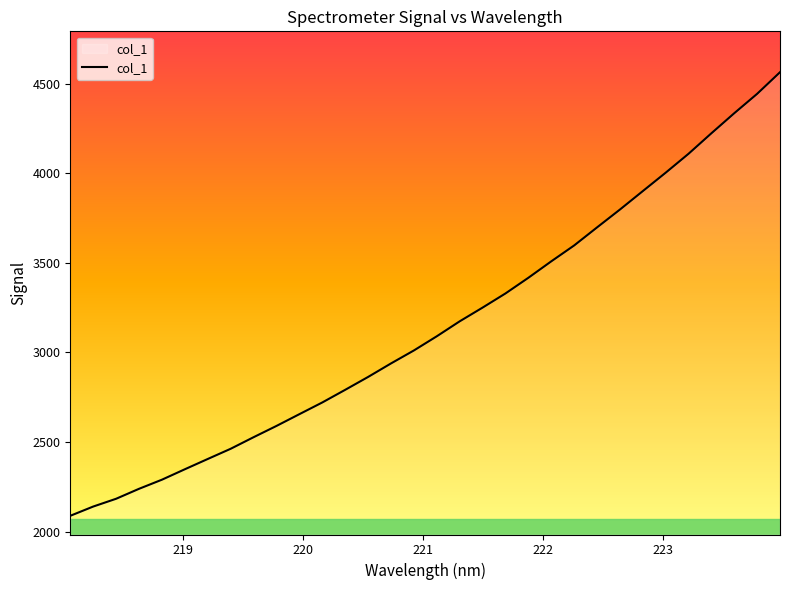

What is the smallest value displayed?

2087.8